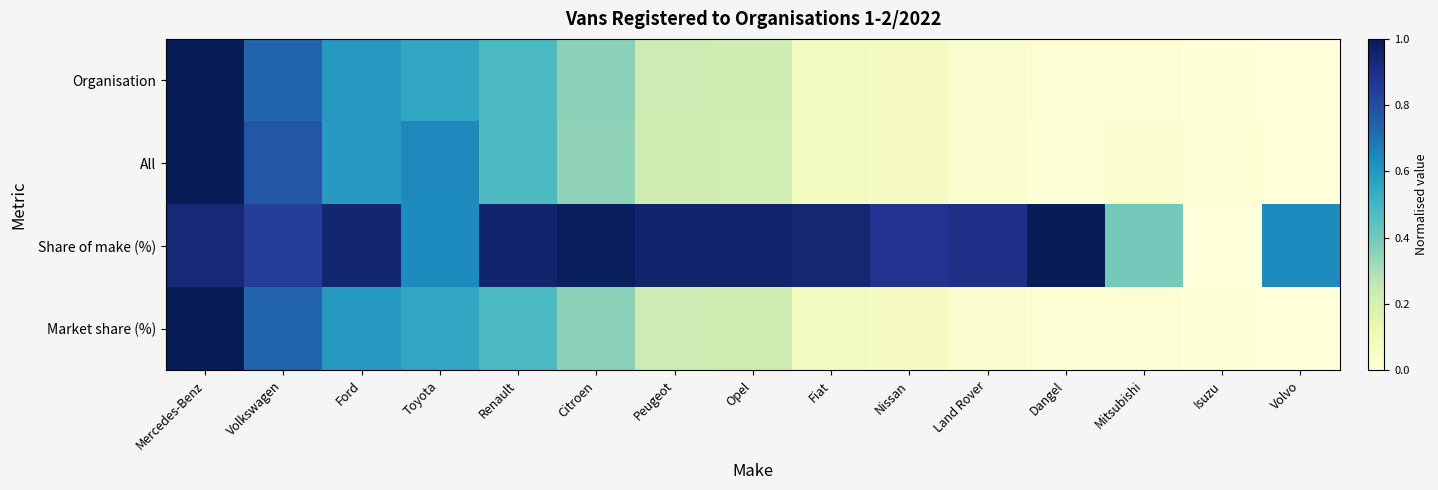

Which series has the largest total across all categories?

Share of make (%)